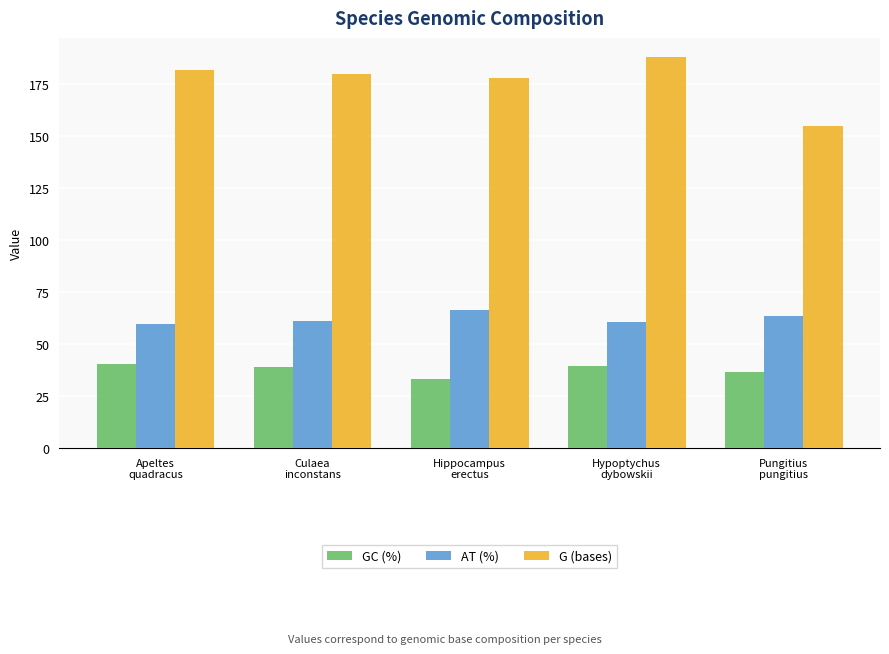

What is the label of the 5th bar from the left?

Pungitius
pungitius